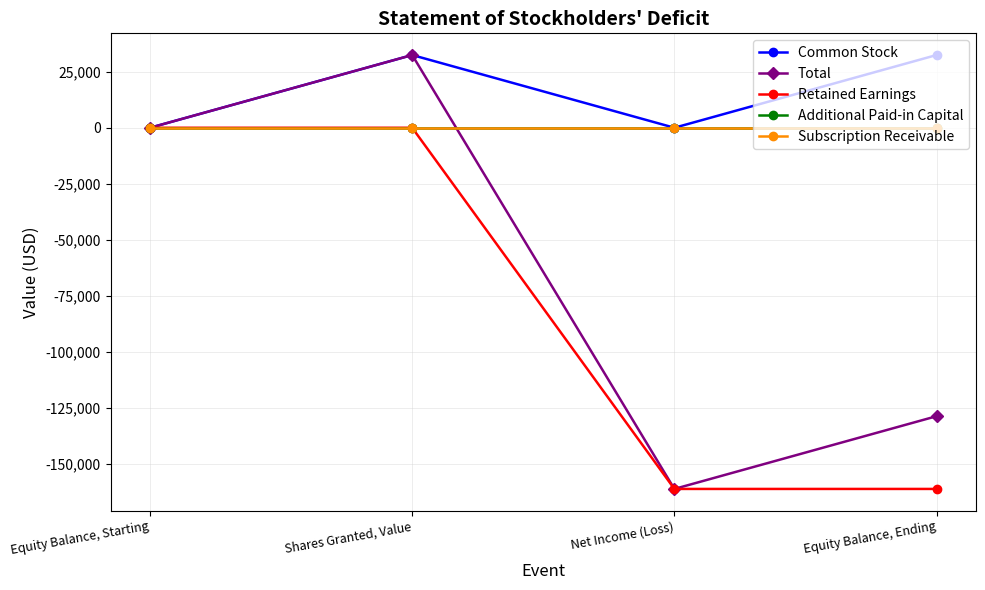

Is the value of Total at Shares Granted, Value greater than the value of Common Stock at Net Income (Loss)?

Yes